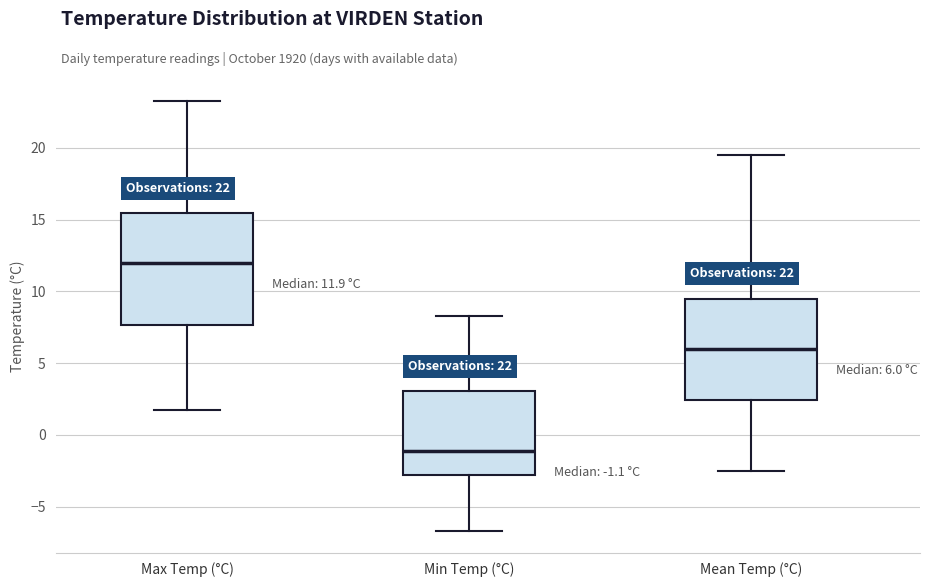

Which box has the lowest median line?

Min Temp (°C)